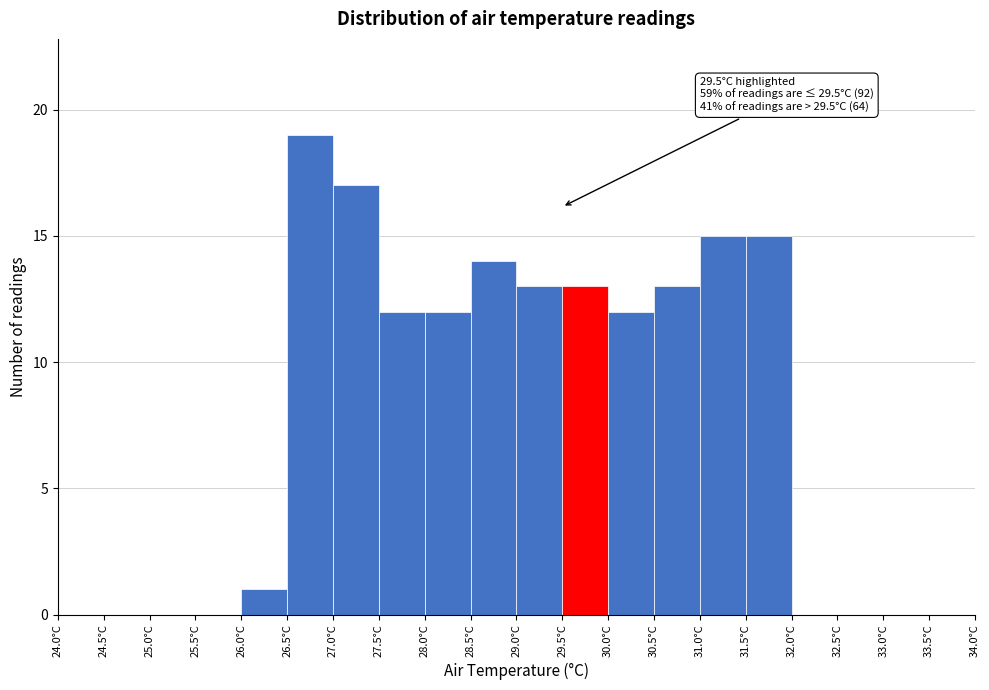

Over which range of the x-axis is the bar tallest?

26.5 to 27.0